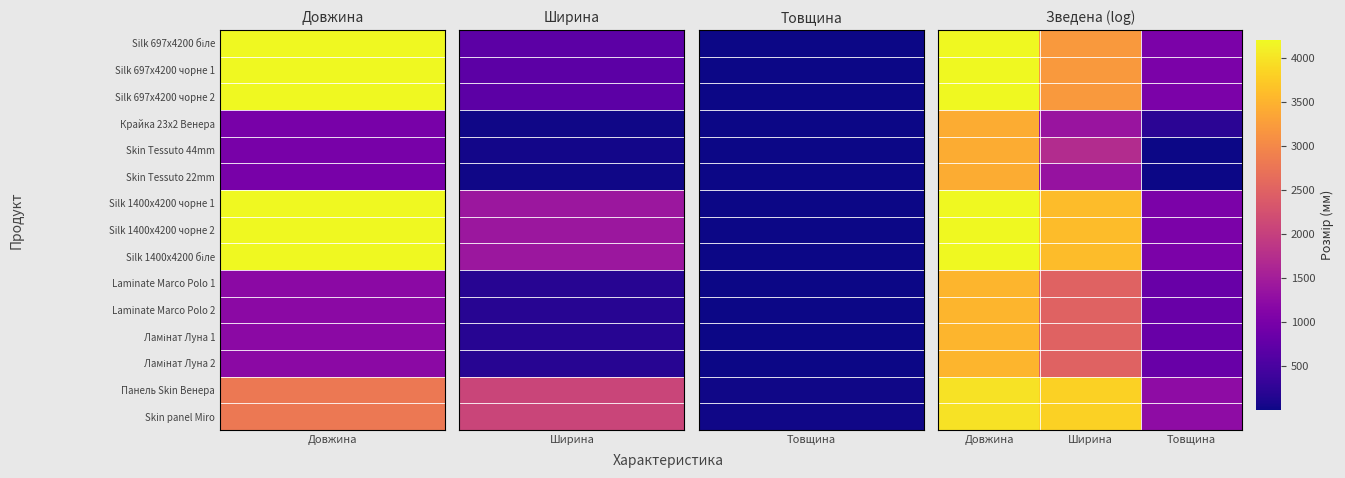

How many data points does each series have?

3